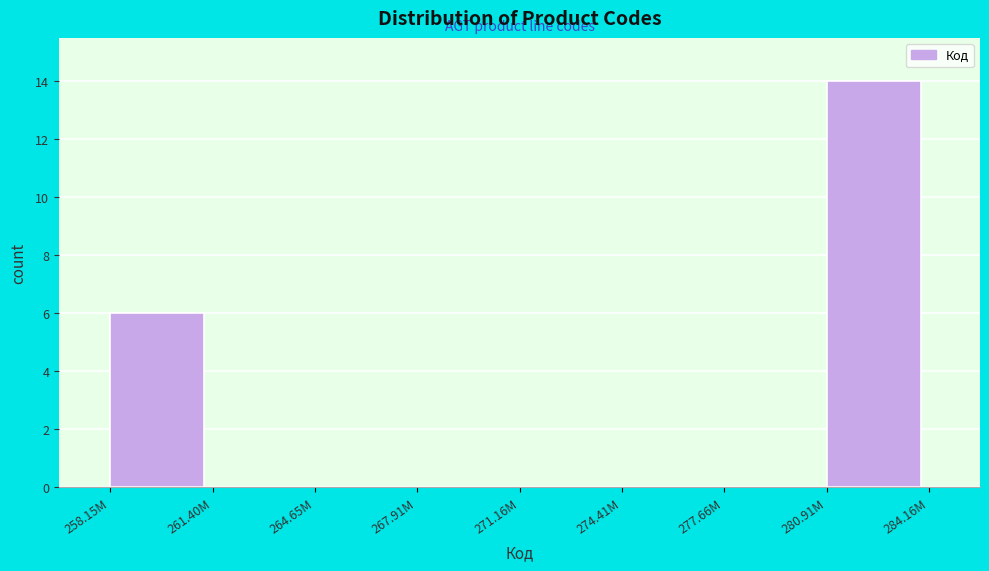

Reading left to right, transcribe all the data shown in this chart.

258.15M=6	261.40M=0	264.65M=0	267.91M=0	271.16M=0	274.41M=0	277.66M=0	280.91M=14